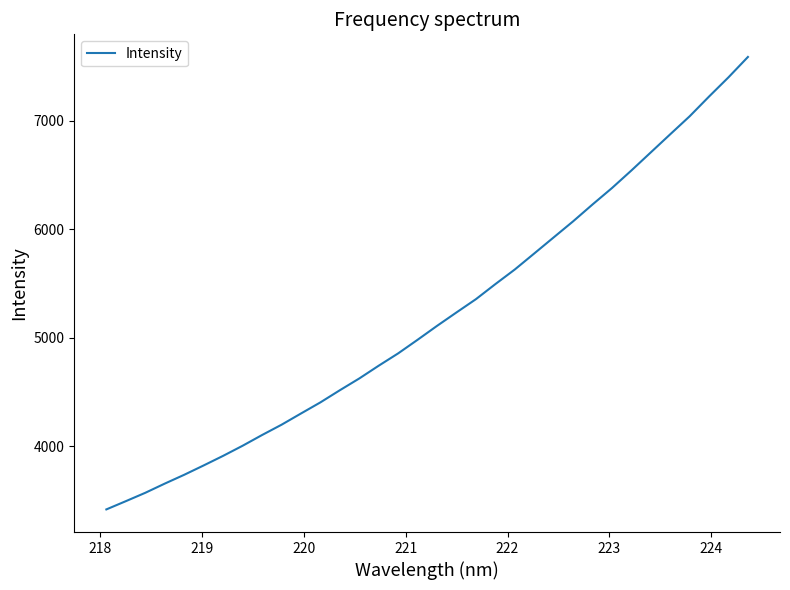

What is the maximum value shown in the chart?

7589.7